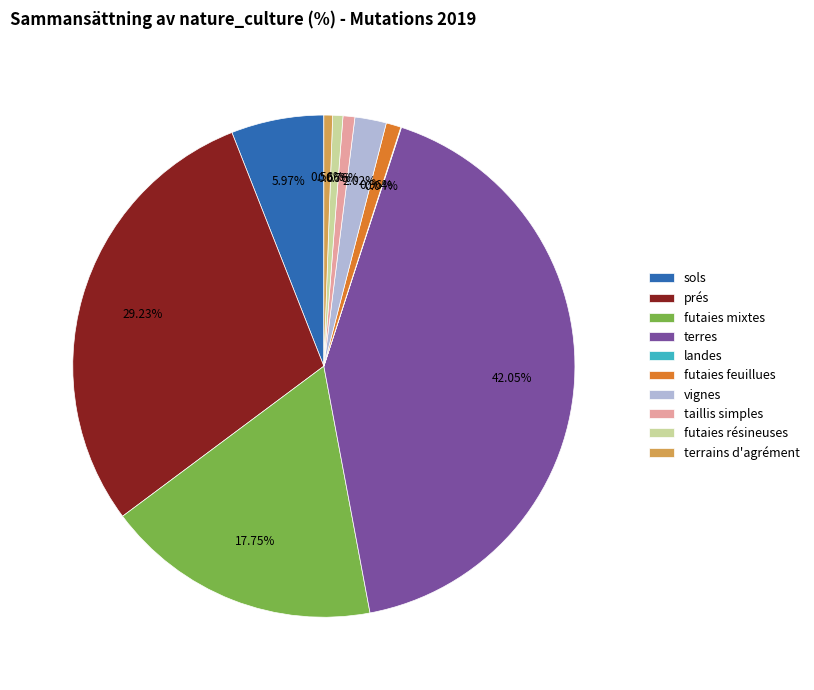

Do sols and taillis simples together represent more than half of the pie?

No